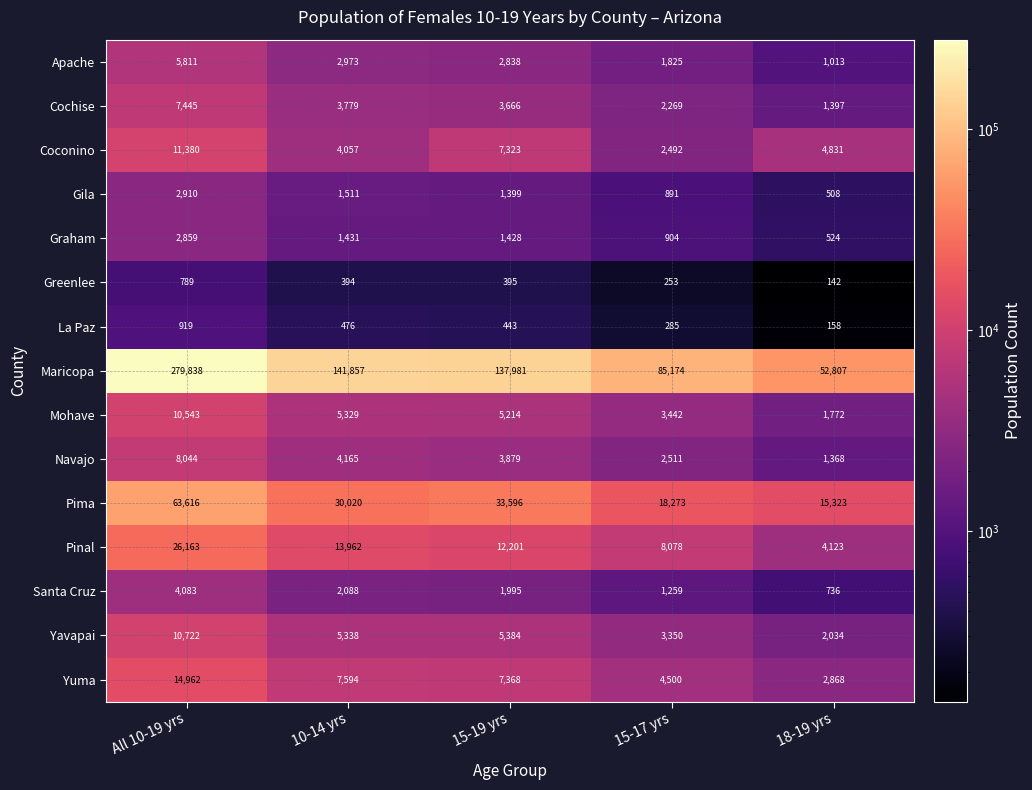

Rank the categories by Yavapai value from lowest to highest.

18-19 yrs, 15-17 yrs, 10-14 yrs, 15-19 yrs, All 10-19 yrs